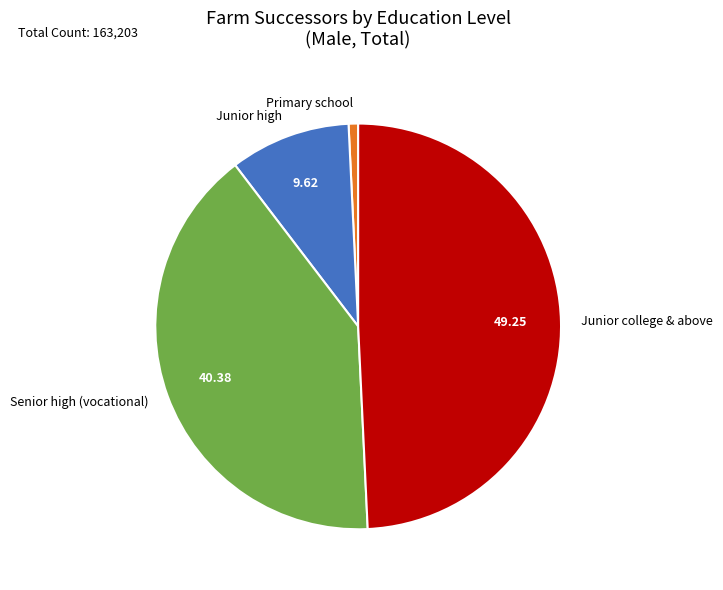

Does any single category account for the majority?

No